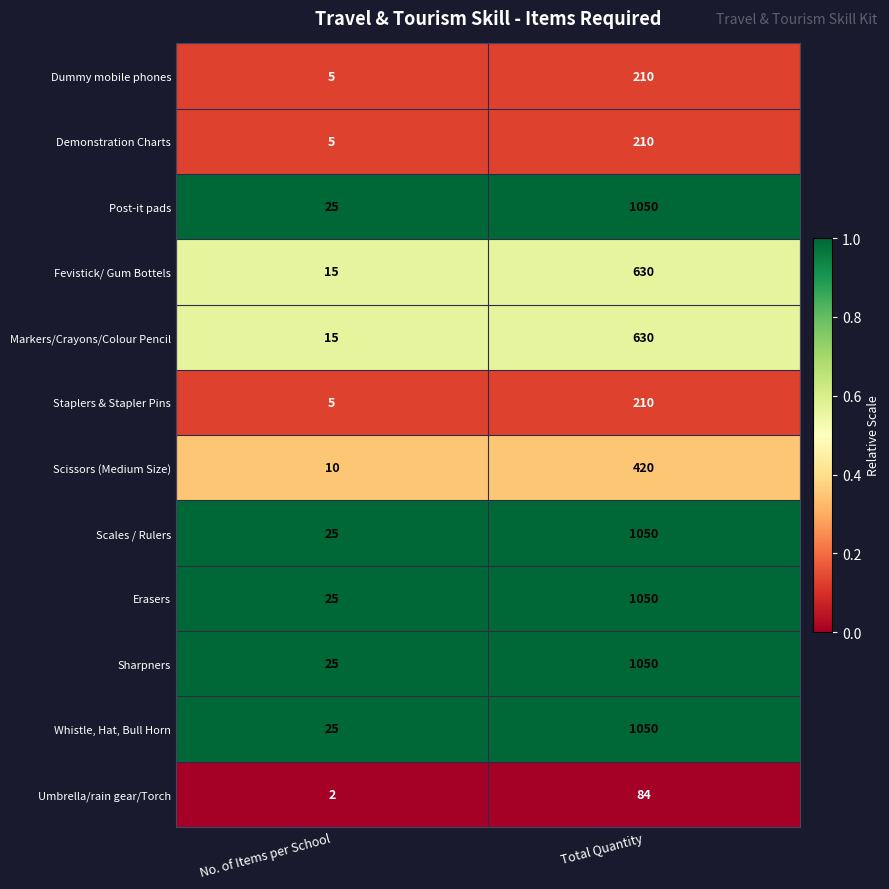

What is the difference between the highest and lowest values at No. of Items per School?

23